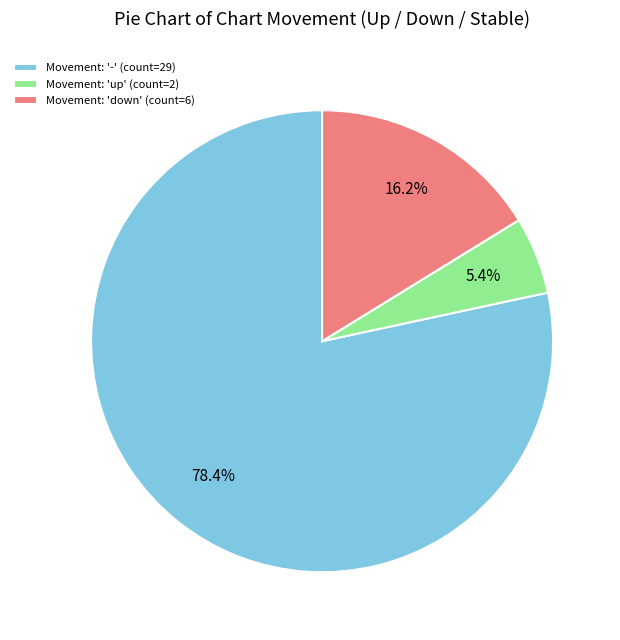

Is there any slice that represents more than half of the pie?

Yes